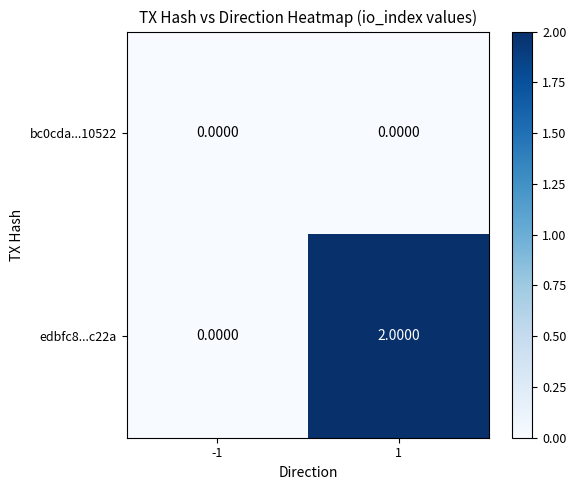

Which series has the largest total across all categories?

edbfc8...c22a